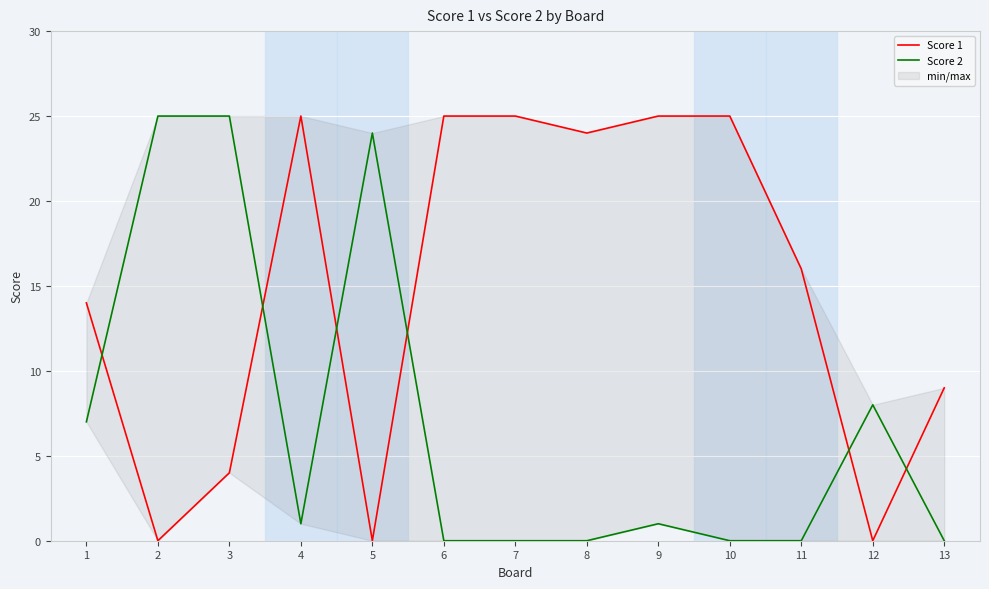

What is the sum of all Score 2 values?

91